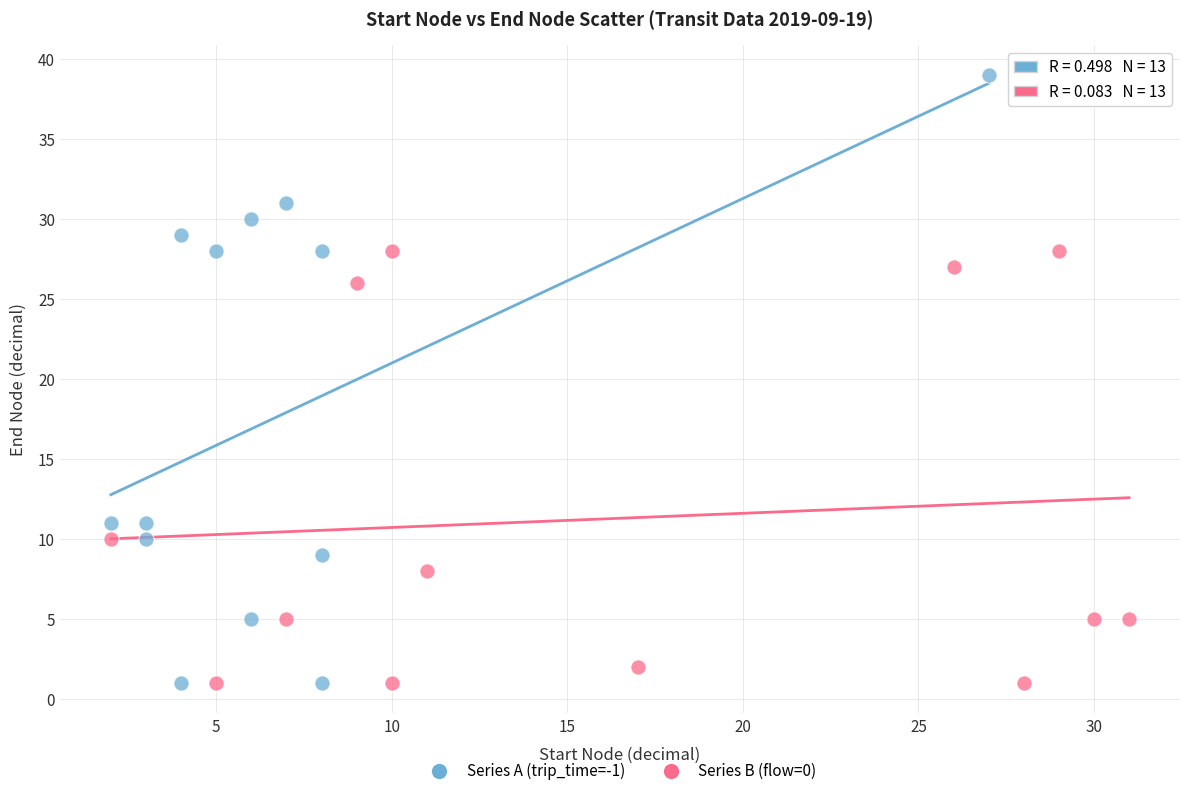

Which series has the widest spread of Y values?

Series A (trip_time=-1)